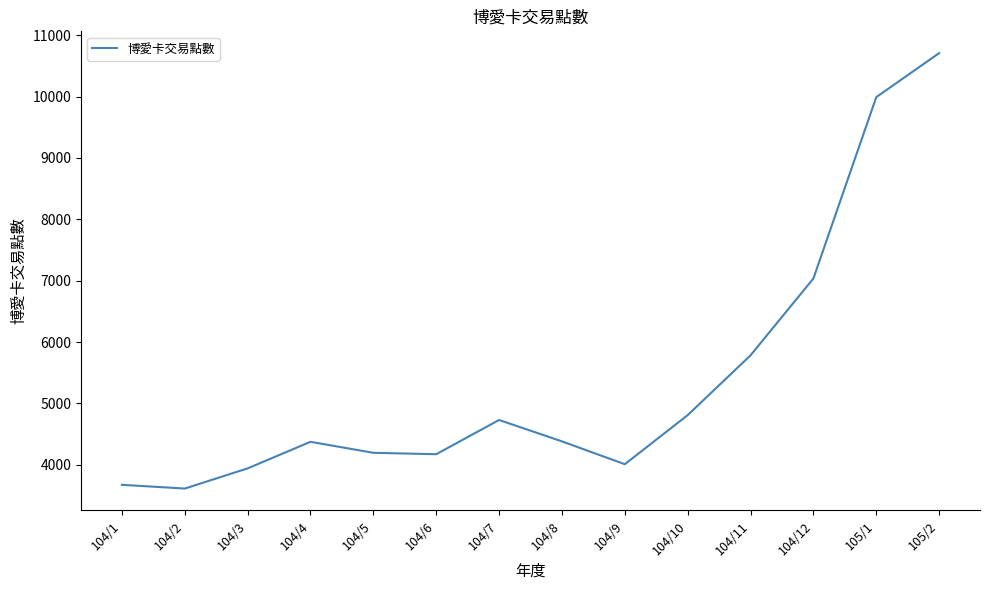

What is the minimum value shown in the chart?

3611